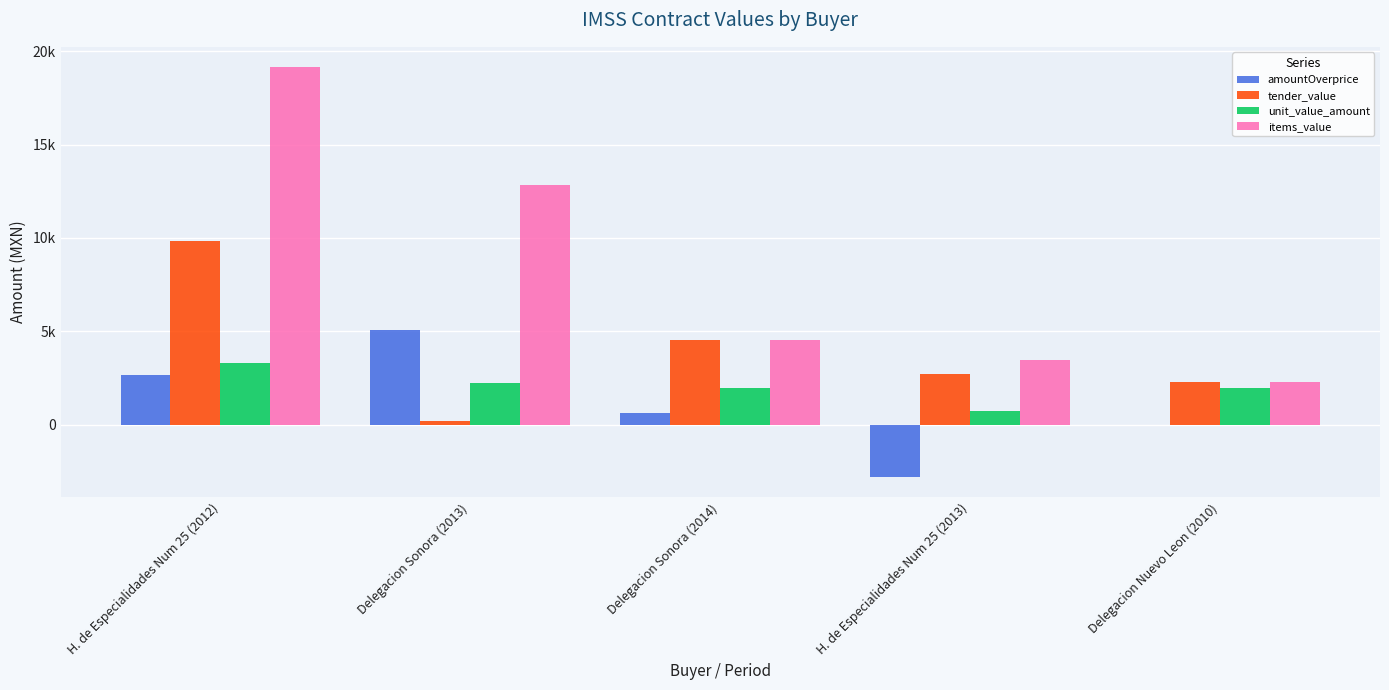

What is the label of the 4th bar from the right?

Delegacion Sonora (2013)